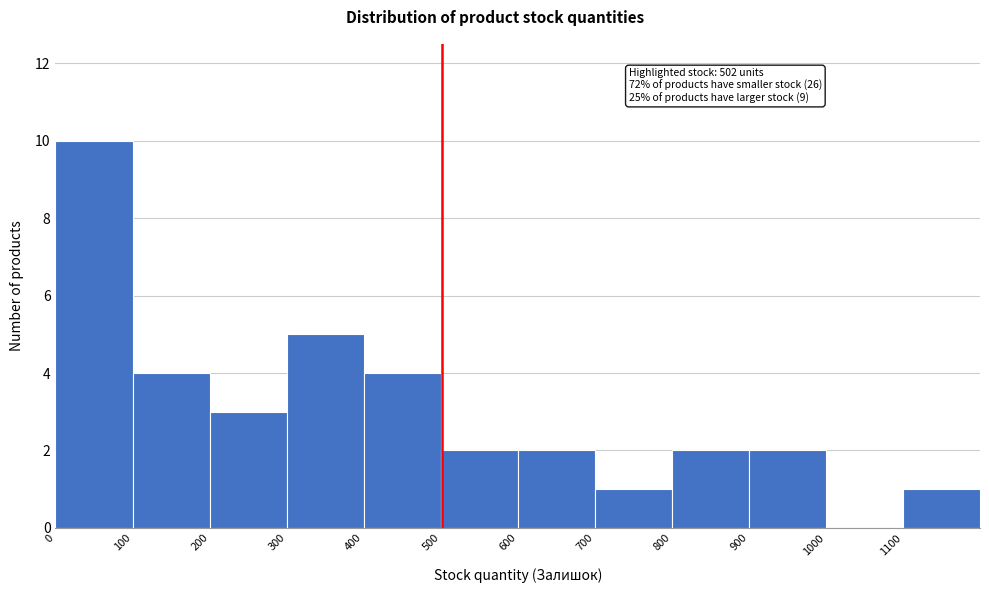

Over which range of the x-axis is the bar tallest?

0 to 100